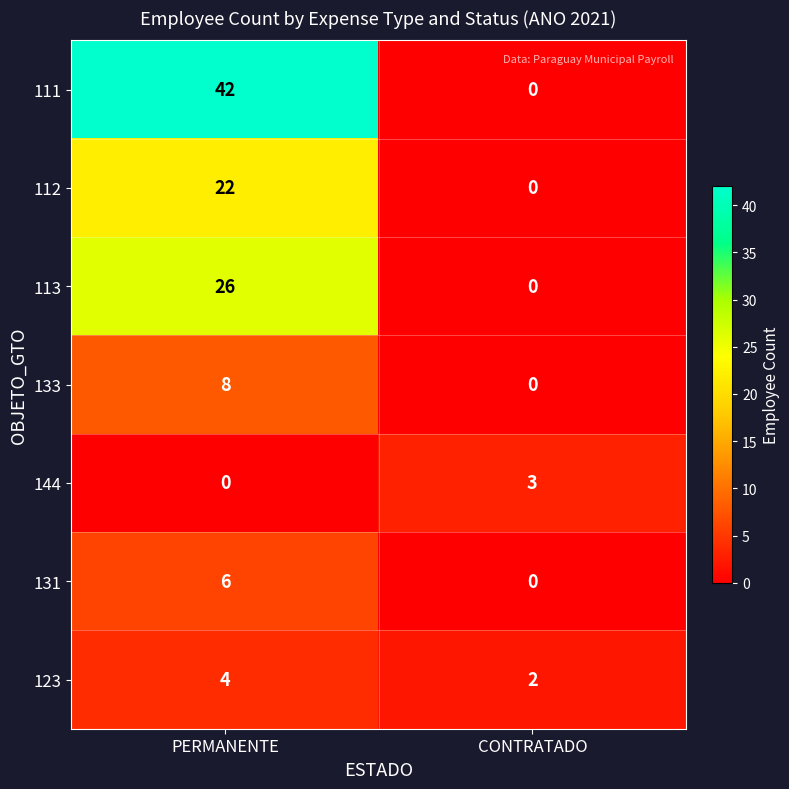

What is the average value of the 133 series?

4